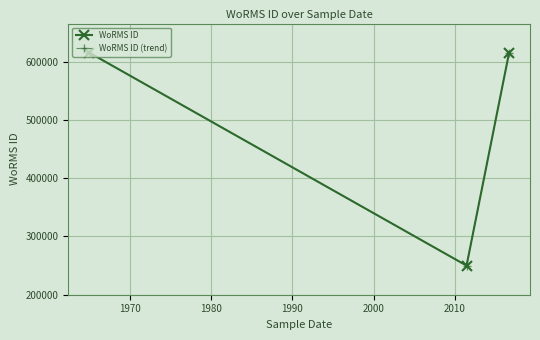

Reading left to right, list all the values displayed in this chart.

WoRMS ID: 615484	249725	614694
WoRMS ID (trend): 615484	249725	614694